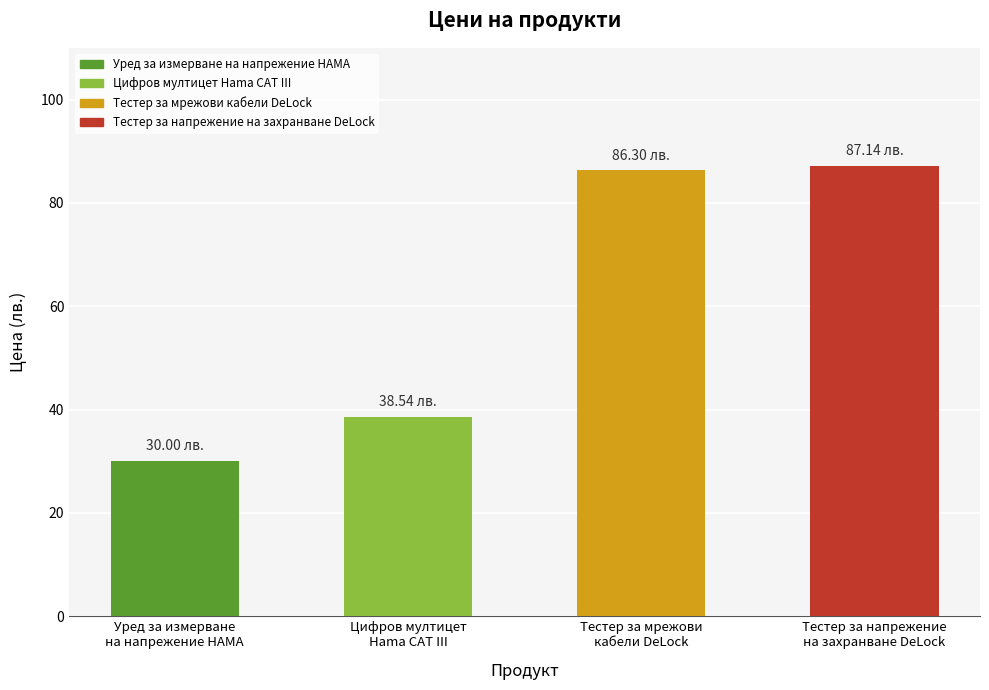

What is the value of the 4th bar from the left?

87.1